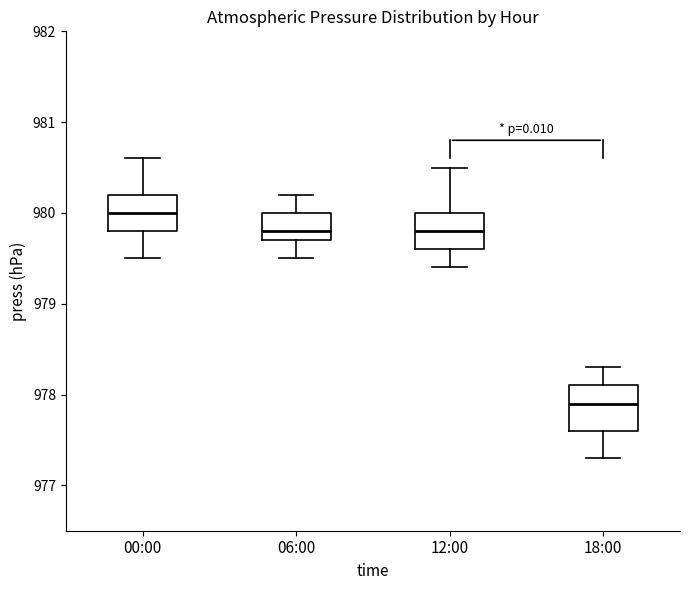

Which box has the highest median line?

00:00